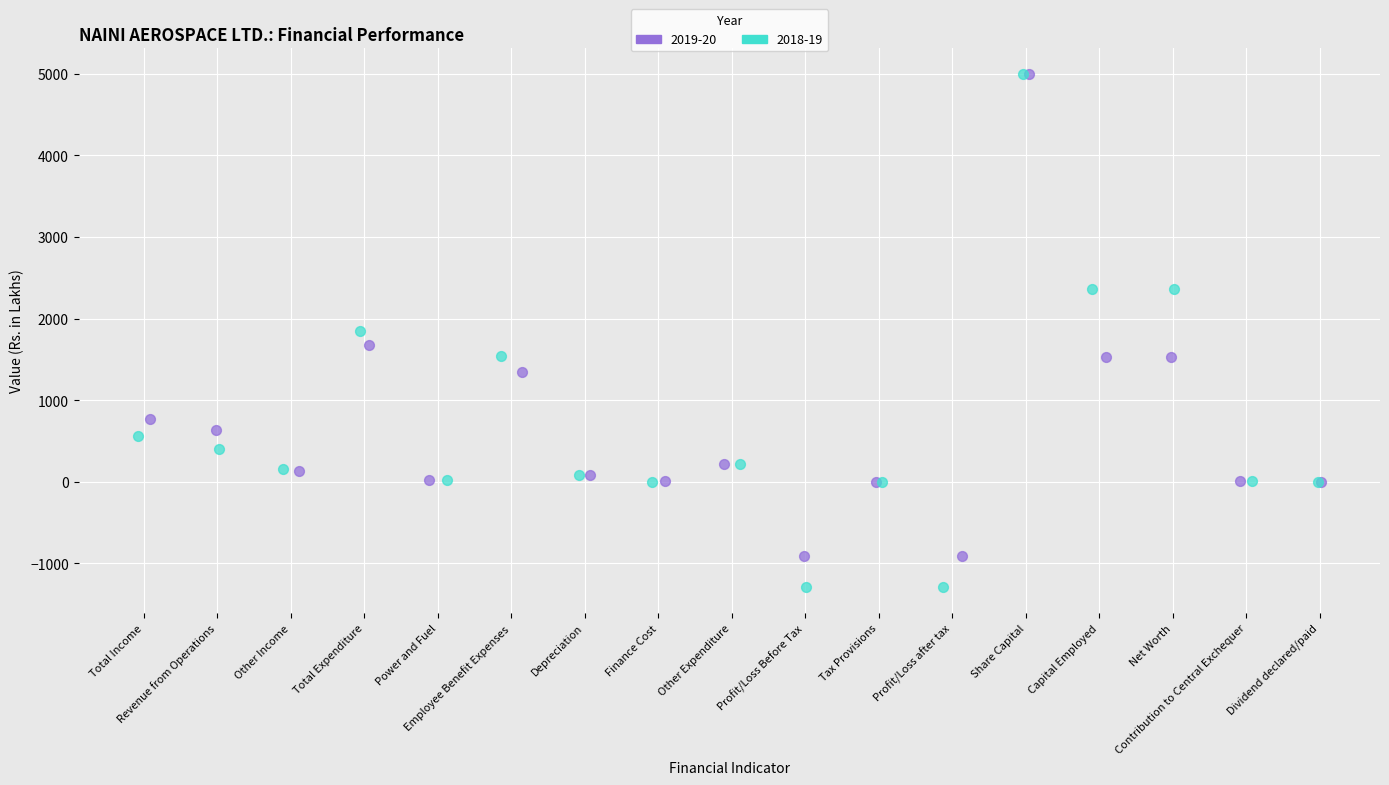

Which series reaches the minimum Y coordinate?

2018-19